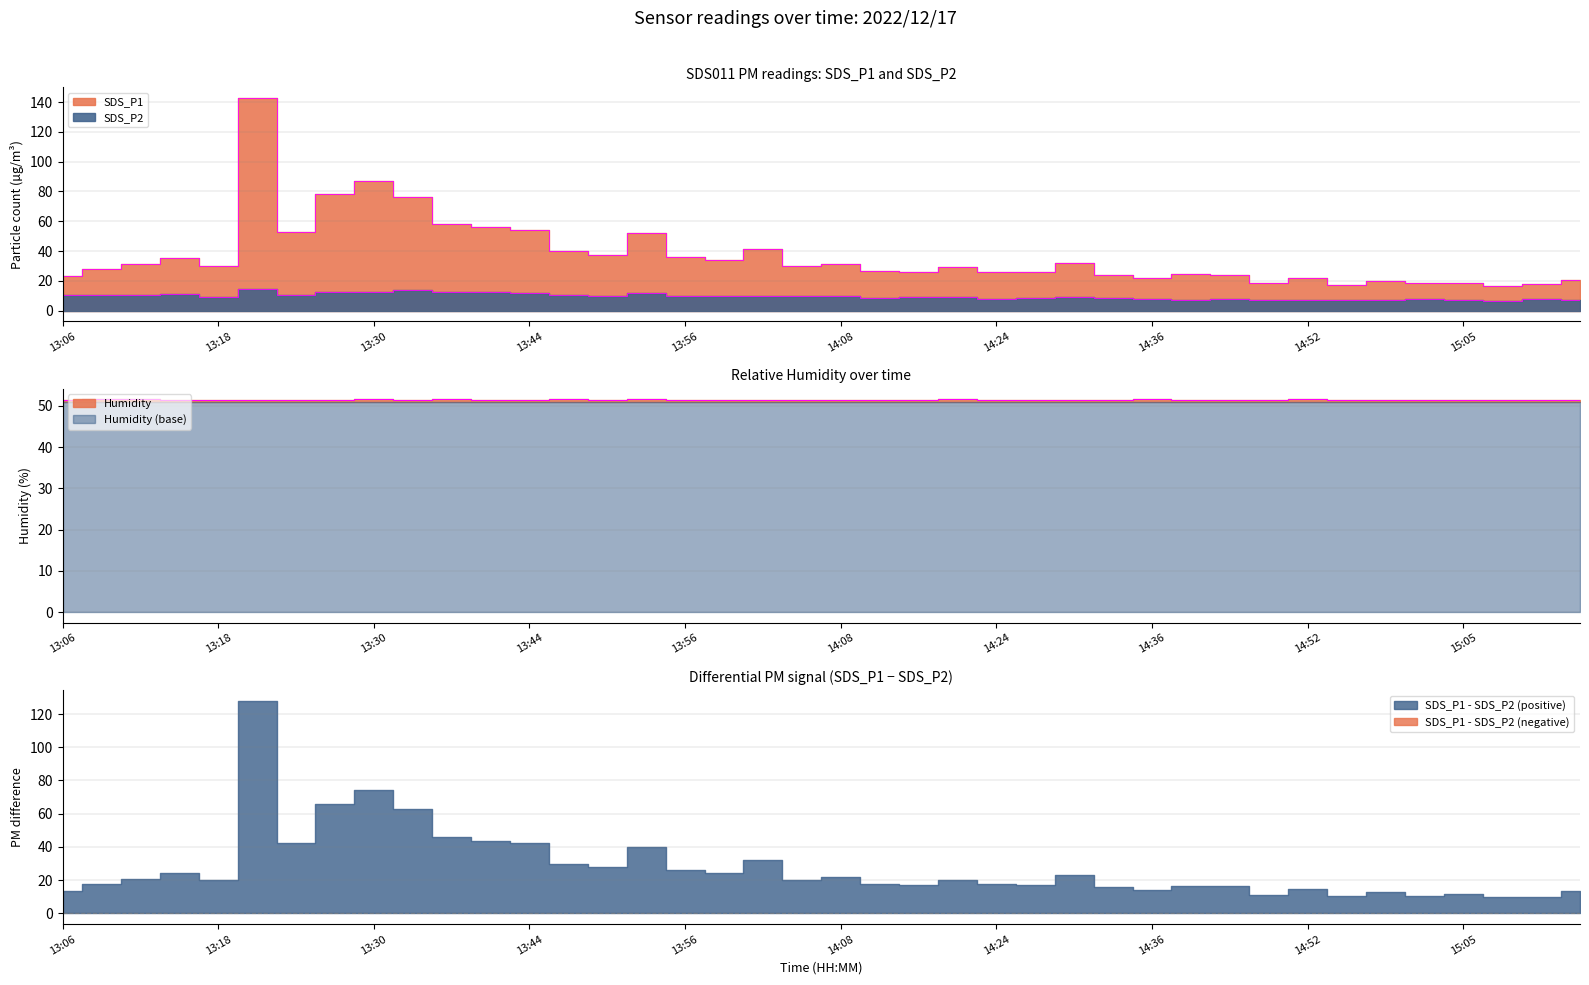

Which series has the largest range (max minus min)?

SDS_P1